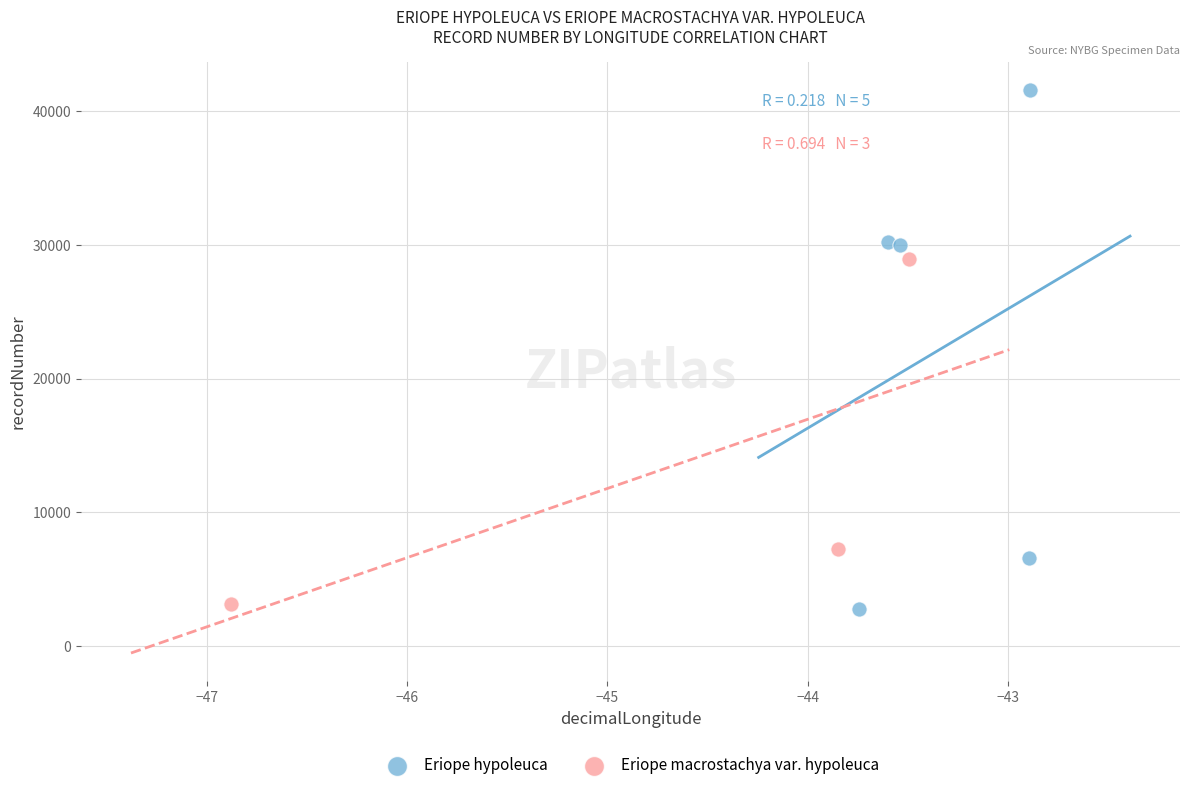

Which series has the largest Y range (max minus min)?

Eriope hypoleuca